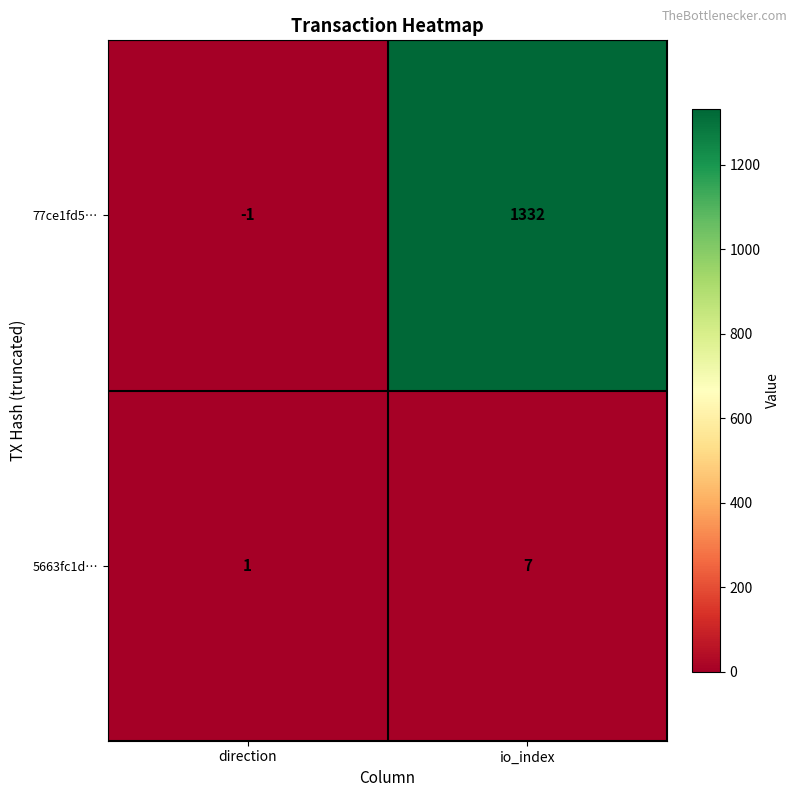

Between direction and io_index, which series saw the biggest shift?

77ce1fd5…